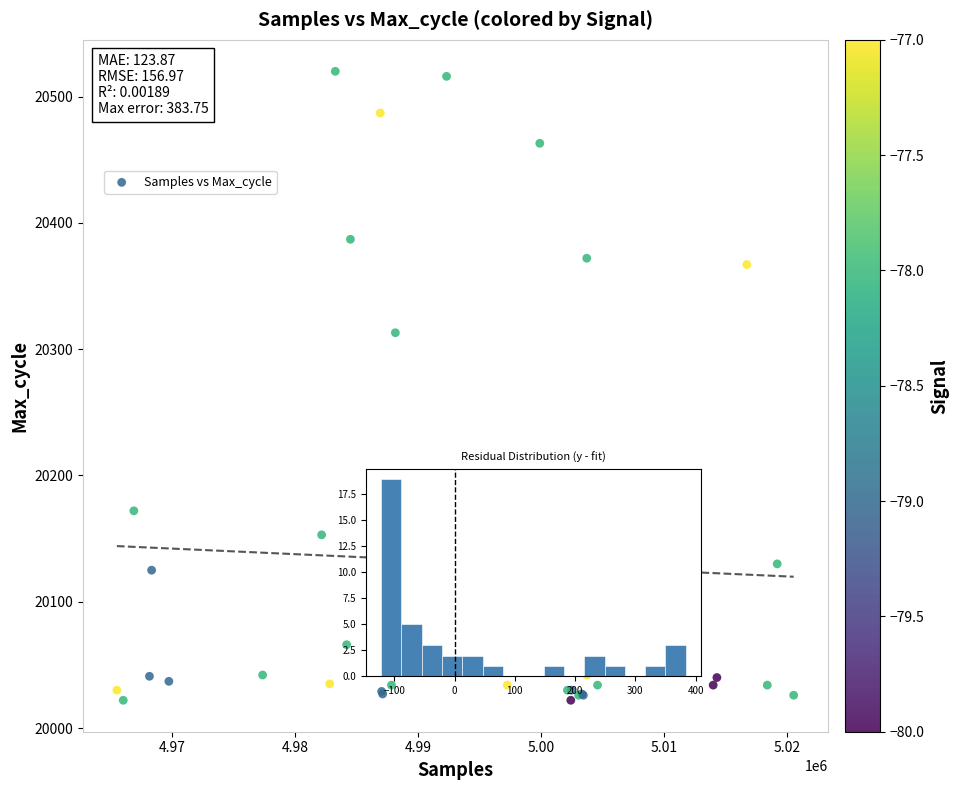

What Y value in the scatter plot is closest to 20271?

20313